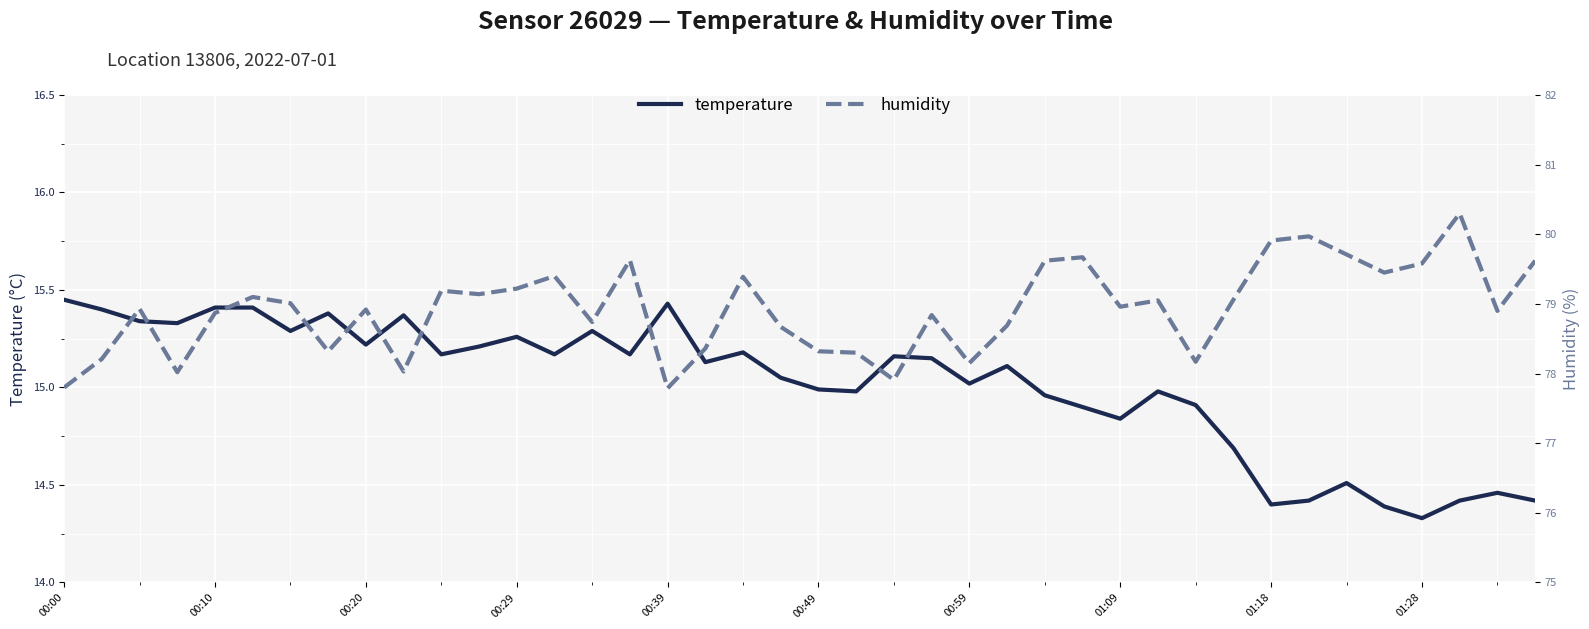

At how many categories does at least one series exceed 52?

40